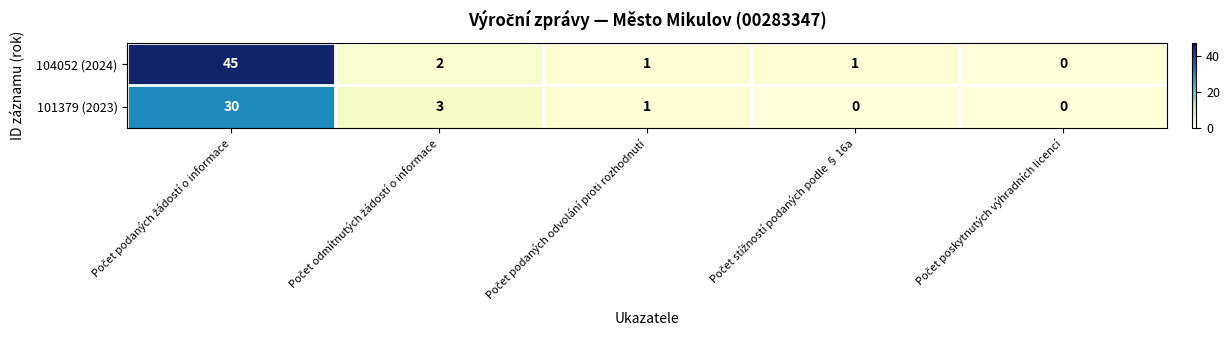

Reading right to left, transcribe all the data shown in this chart.

104052 (2024): 0	1	1	2	45
101379 (2023): 0	0	1	3	30